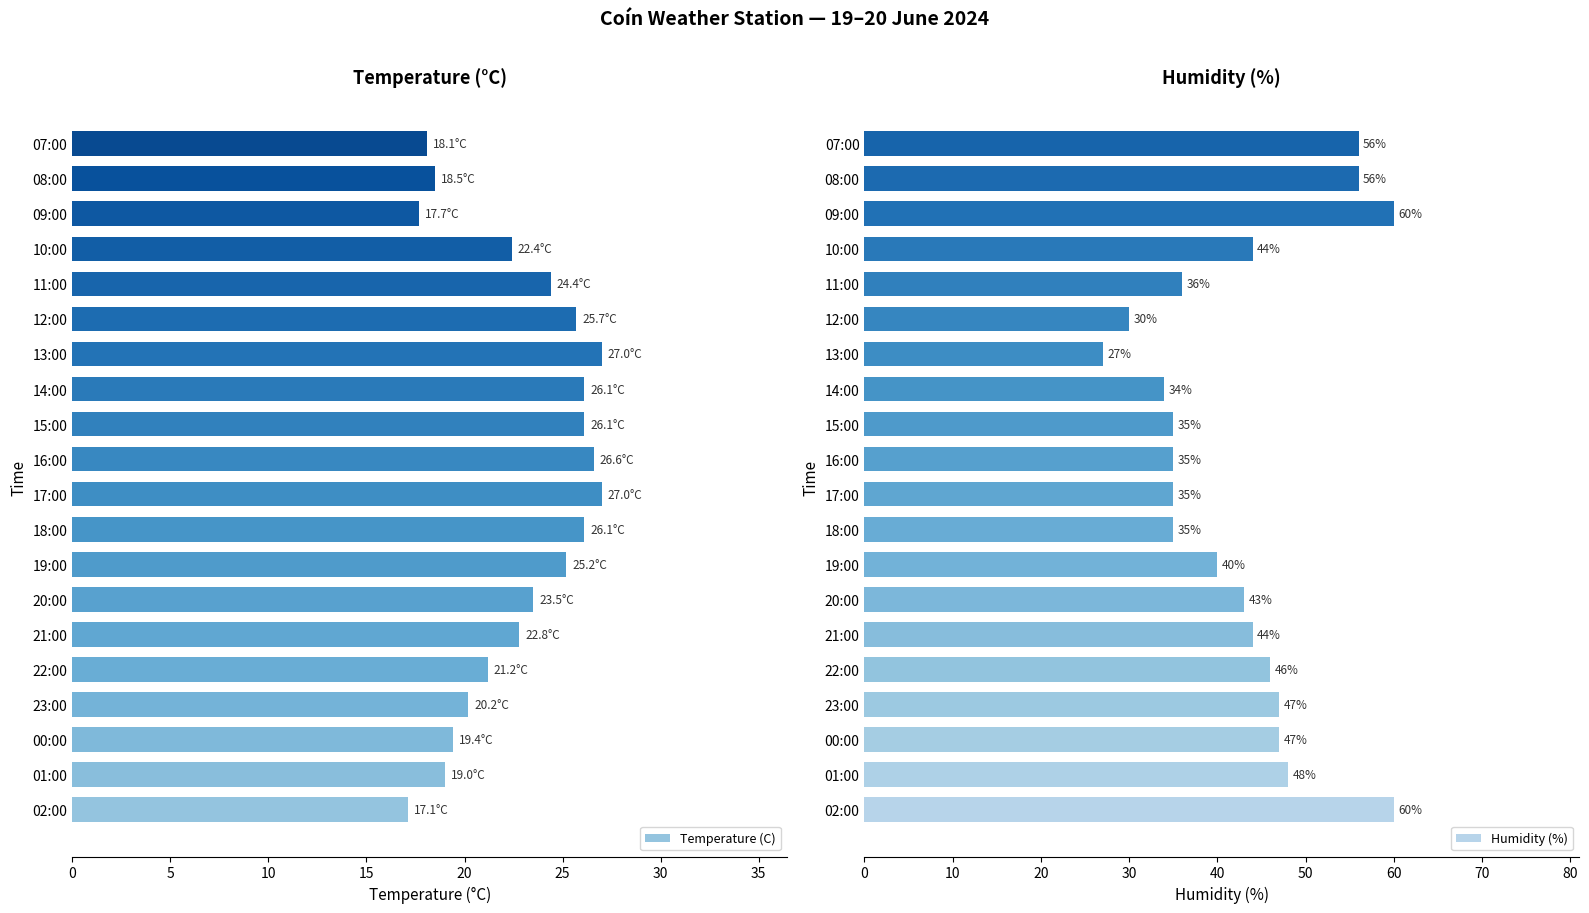

The Temperature (C) series shows 6.4 at 01:00. True or false?

False